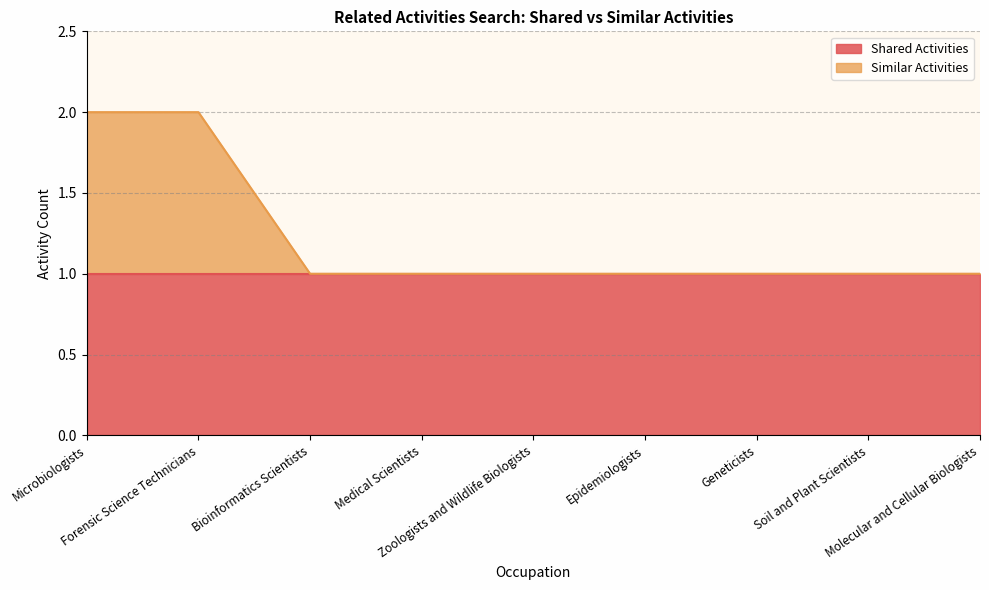

True or false: the data has more than 1 interior local peaks.

False